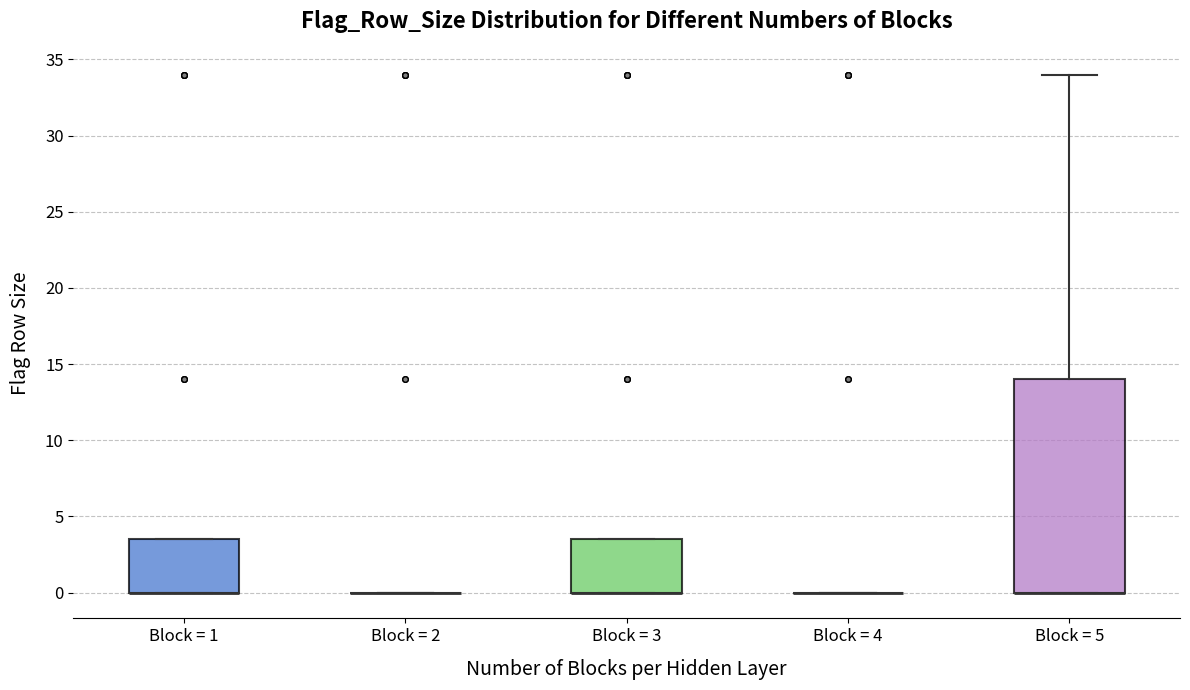

Which box is the tallest, from its lower edge to its upper edge?

Block = 5